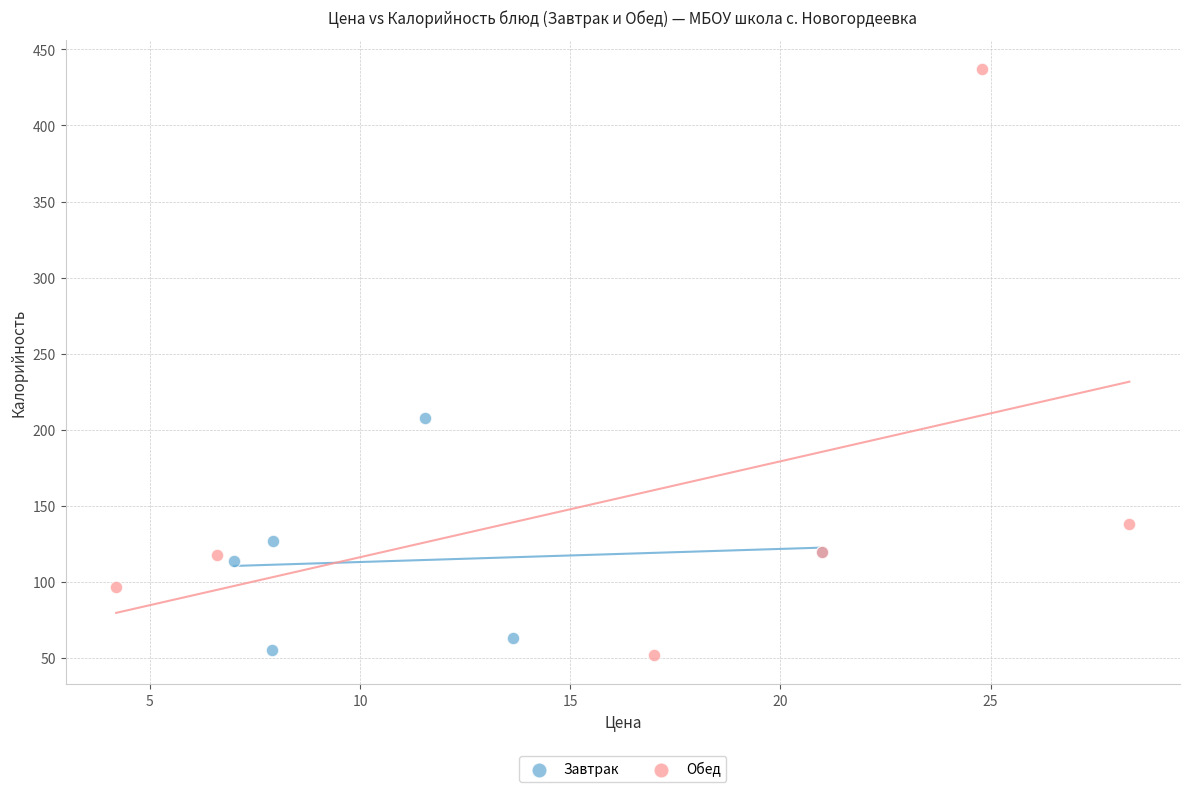

Which series has the widest spread of Y values?

Обед